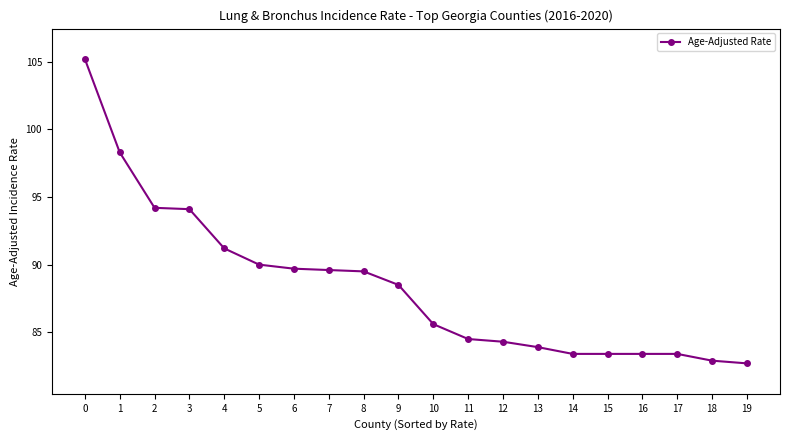

What is the change in value from 10 to 11?

-1.1